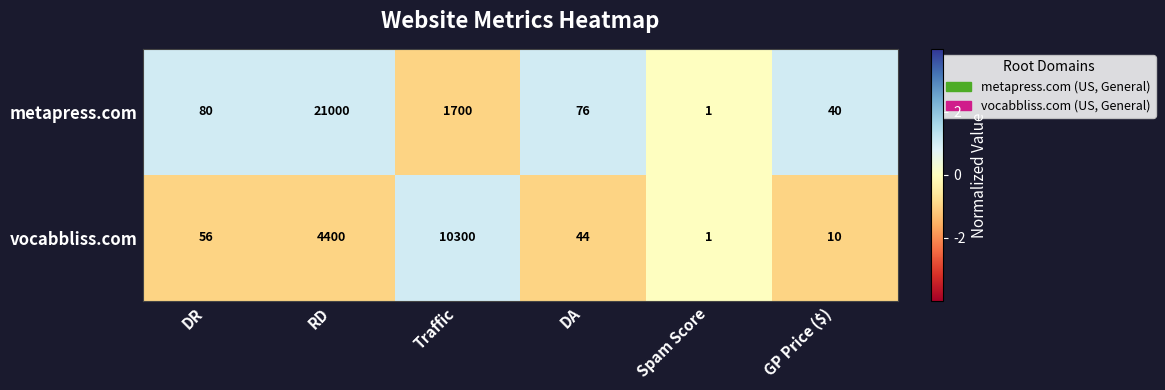

List the series in order of their overall mean, lowest first.

vocabbliss.com, metapress.com